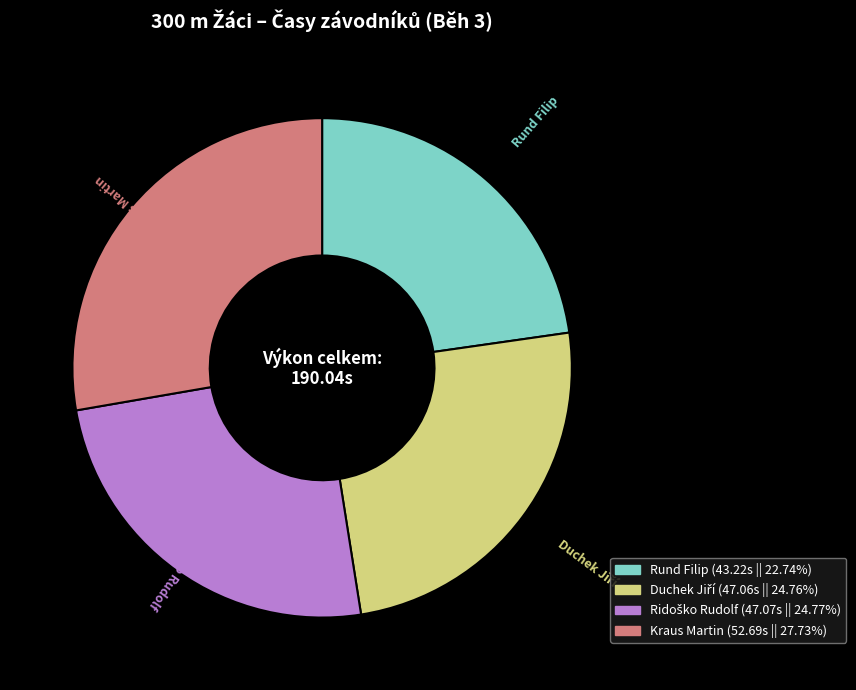

Which slice is the largest?

Kraus Martin